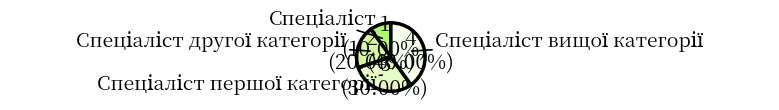

To the nearest percent, what is the average slice percentage?

25%